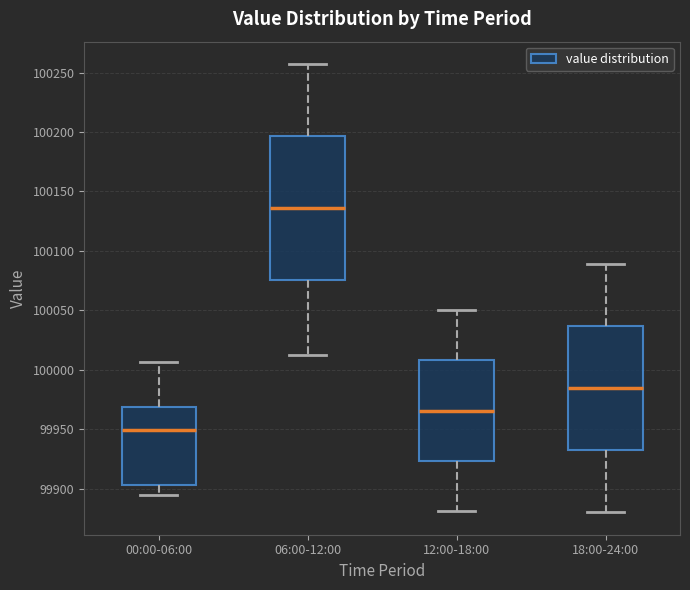

Reading left to right, transcribe this box plot: for each box, give where its median line is, the range the box spans, and where its two whiskers end, as read against the y-axis. The values are not printed on the chart, so give them approximately, as read against the axis.

00:00-06:00: median 99950, box 99905 to 99970, whiskers 99895 to 100005
06:00-12:00: median 100135, box 100075 to 100195, whiskers 100010 to 100255
12:00-18:00: median 99965, box 99925 to 100010, whiskers 99880 to 100050
18:00-24:00: median 99985, box 99930 to 100035, whiskers 99880 to 100090